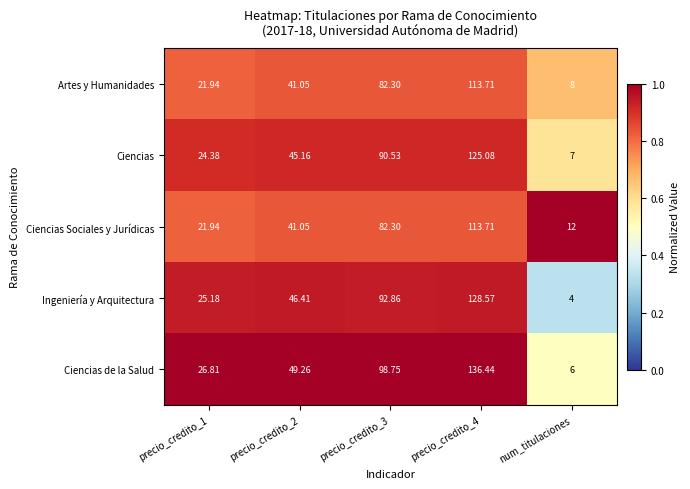

Which category has the lowest value in the Ingeniería y Arquitectura series?

num_titulaciones